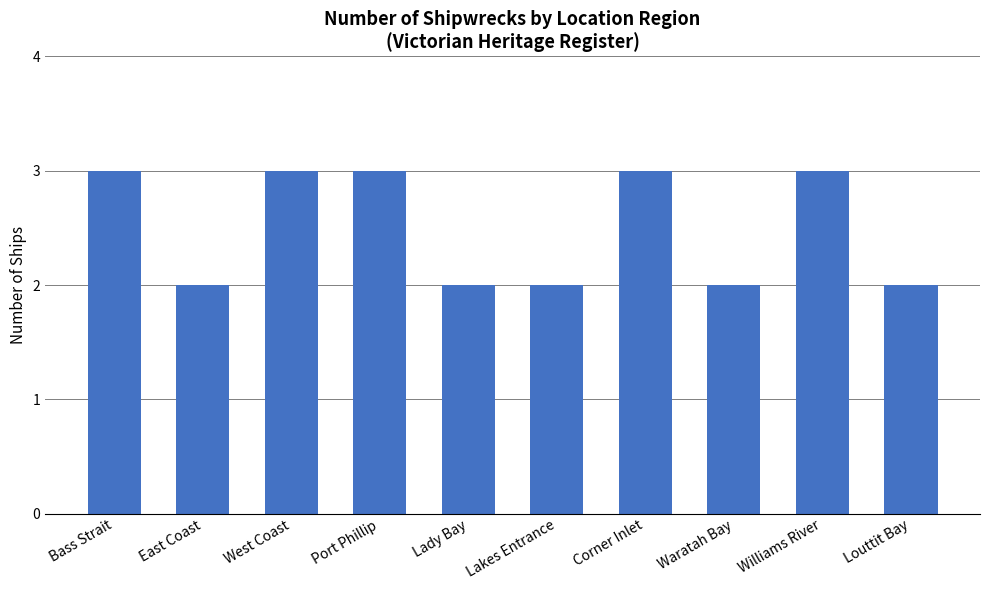

What is the difference between the maximum and minimum values?

1